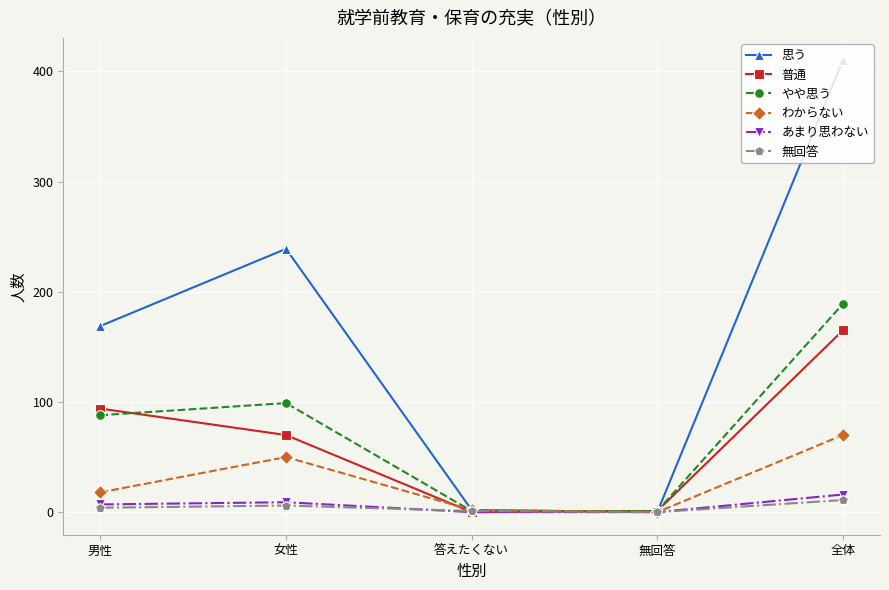

What is the total value across all series at 全体?

861